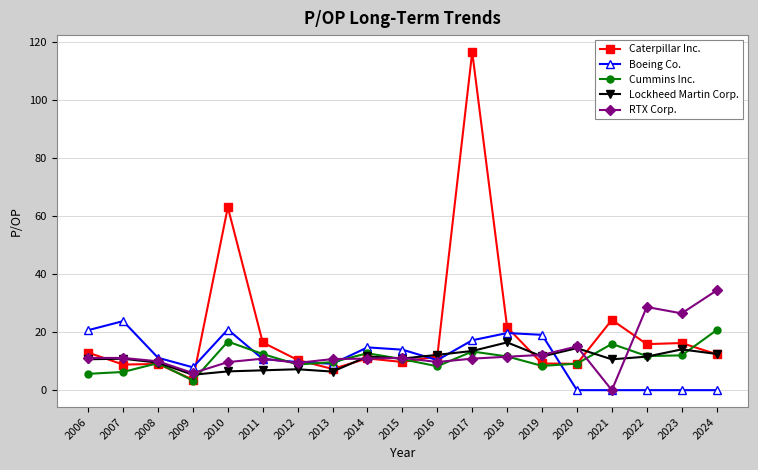

How many categories are shown in the chart?

19